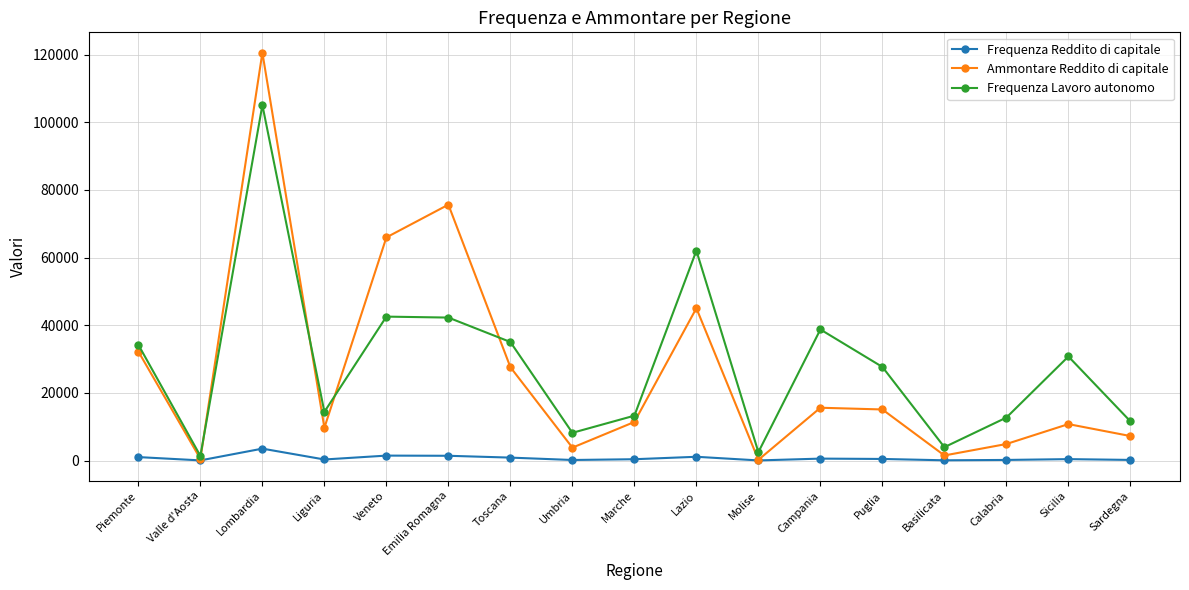

Which series ends up on top after the final intersection of Ammontare Reddito di capitale and Frequenza Lavoro autonomo?

Frequenza Lavoro autonomo